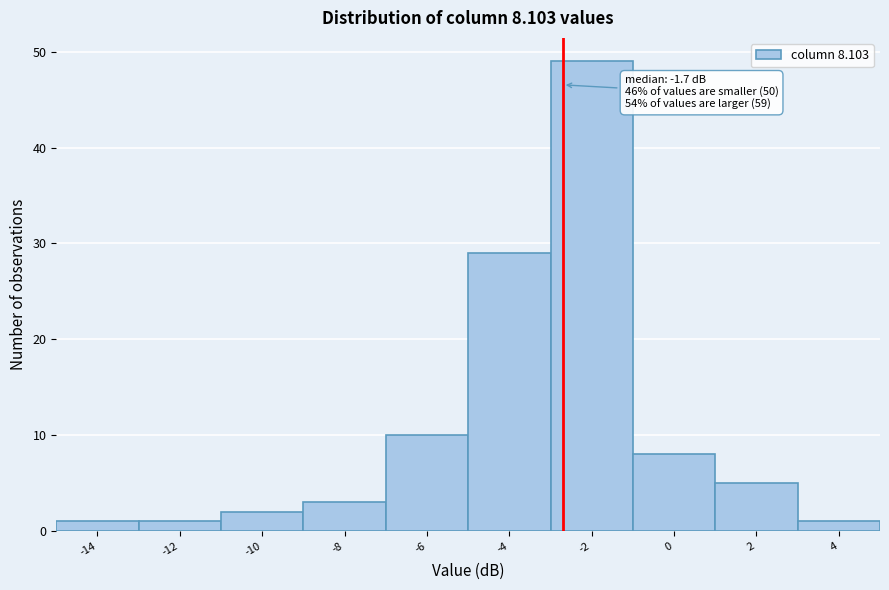

Reading left to right, extract all data points from this chart.

-14=1	-12=1	-10=2	-8=3	-6=10	-4=29	-2=49	0=8	2=5	4=1